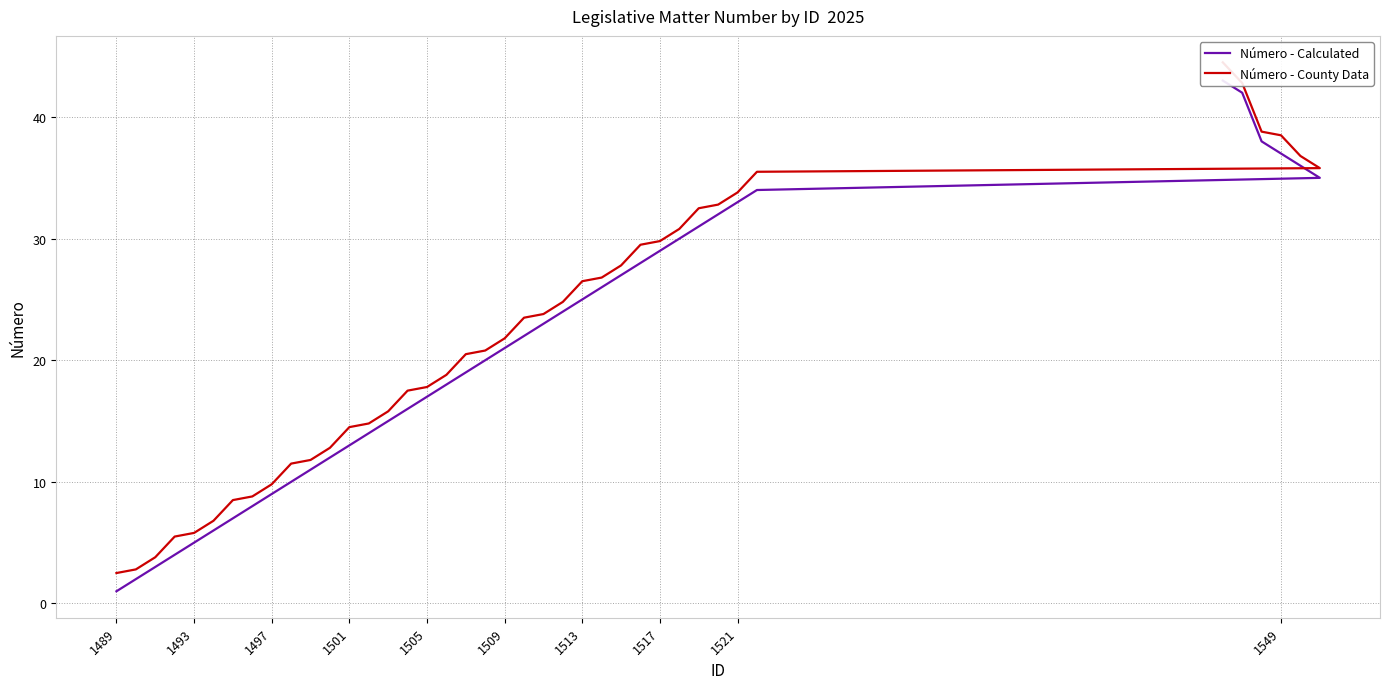

How many distinct data groups are displayed?

2